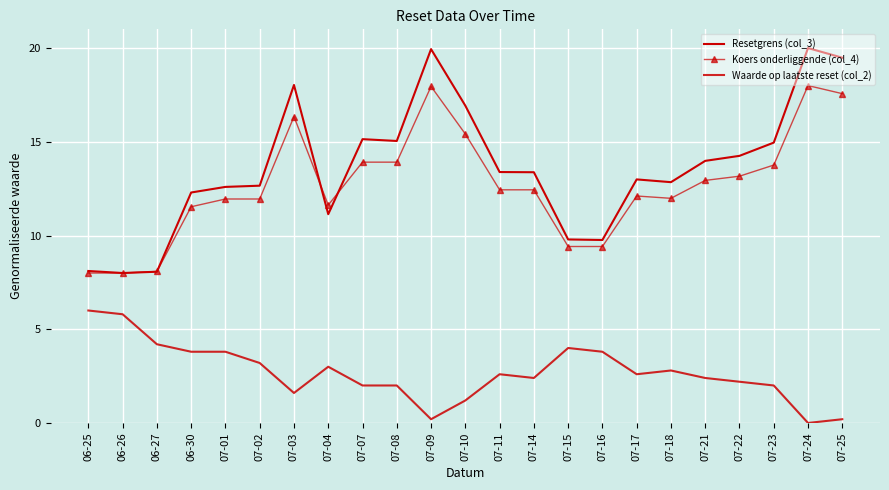

Is it true that Resetgrens (col_3) equals 19.5 at 07-25?

True